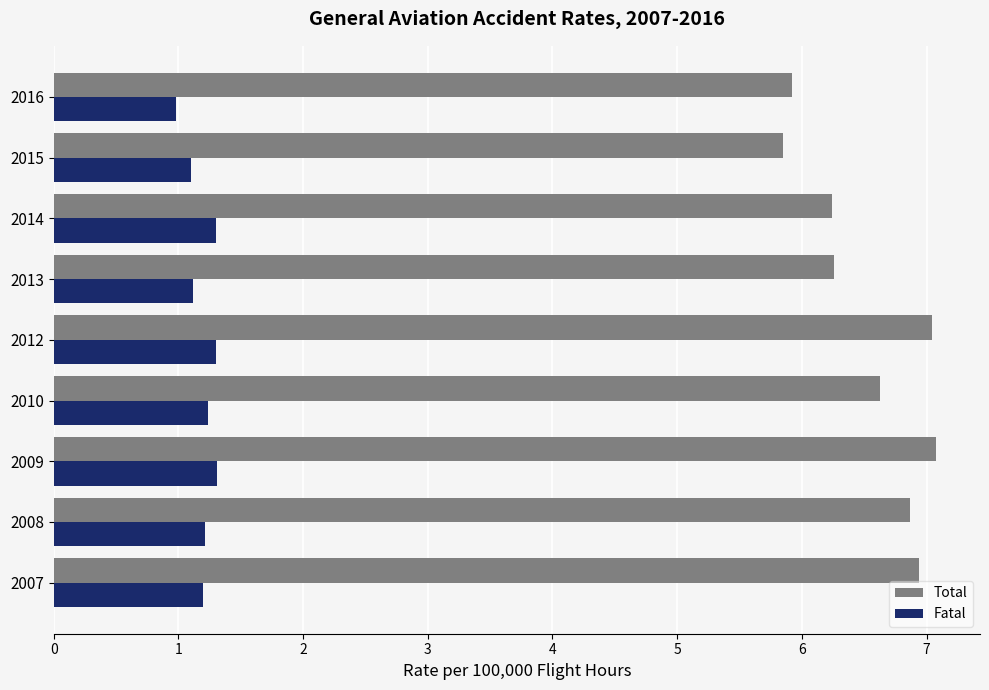

How many data points in Total are less than 6?

2